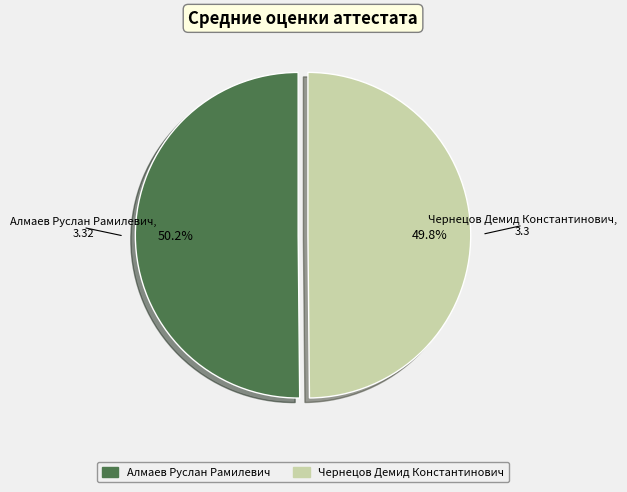

Is there any slice that represents more than half of the pie?

Yes